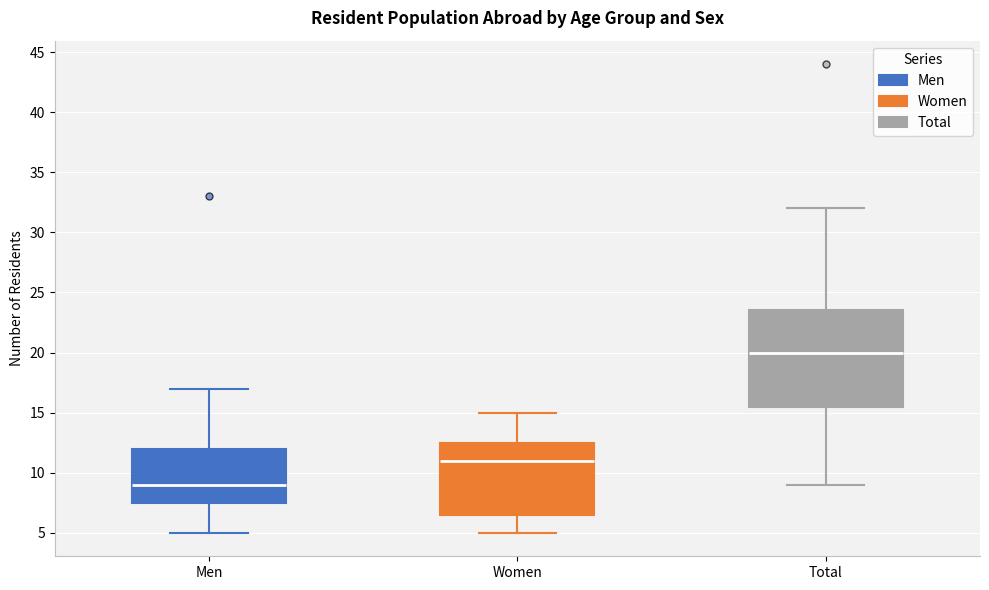

Reading left to right, transcribe this box plot: for each box, give where its median line is, the range the box spans, and where its two whiskers end, as read against the y-axis. The values are not printed on the chart, so give them approximately, as read against the axis.

Men: median 9.0, box 7.5 to 12.0, whiskers 5.0 to 17.0
Women: median 11.0, box 6.5 to 12.5, whiskers 5.0 to 15.0
Total: median 20.0, box 15.5 to 23.5, whiskers 9.0 to 32.0